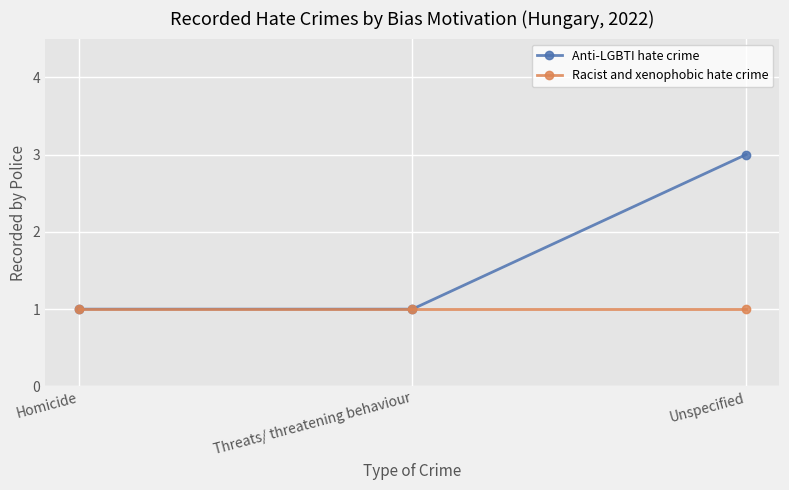

Which series changed the most between Homicide and Unspecified?

Anti-LGBTI hate crime